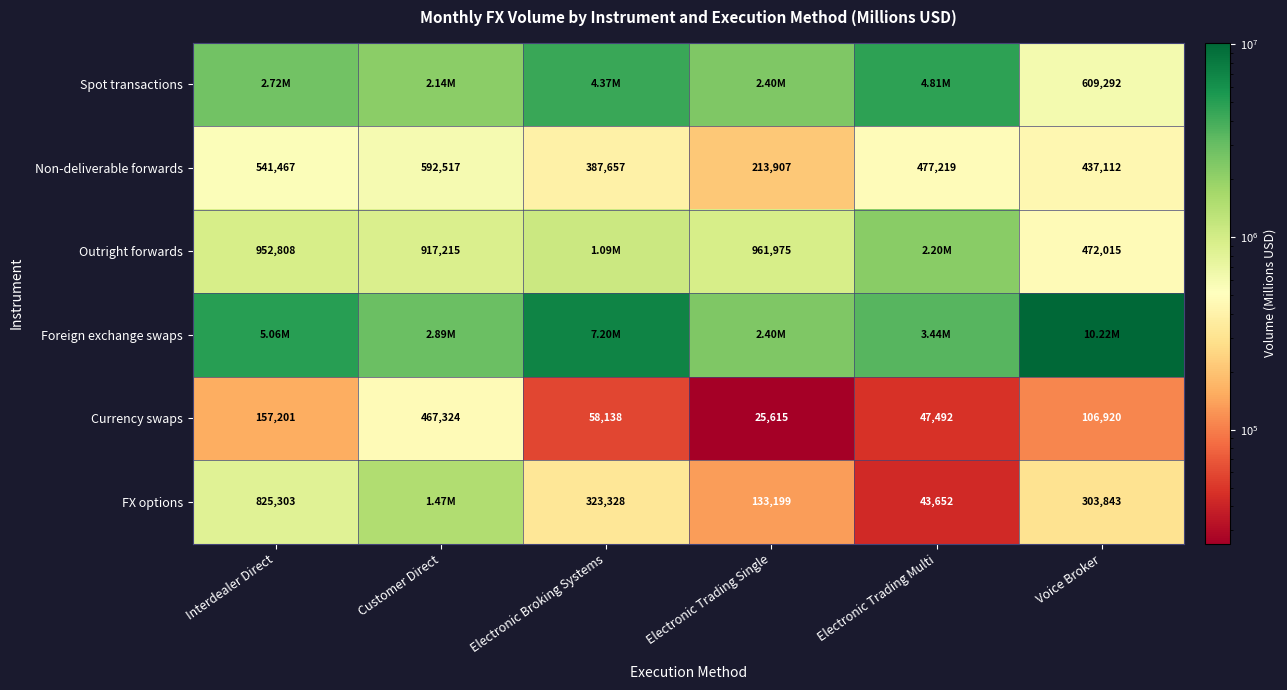

Which category has the lowest value in the Currency swaps series?

Electronic Trading Single